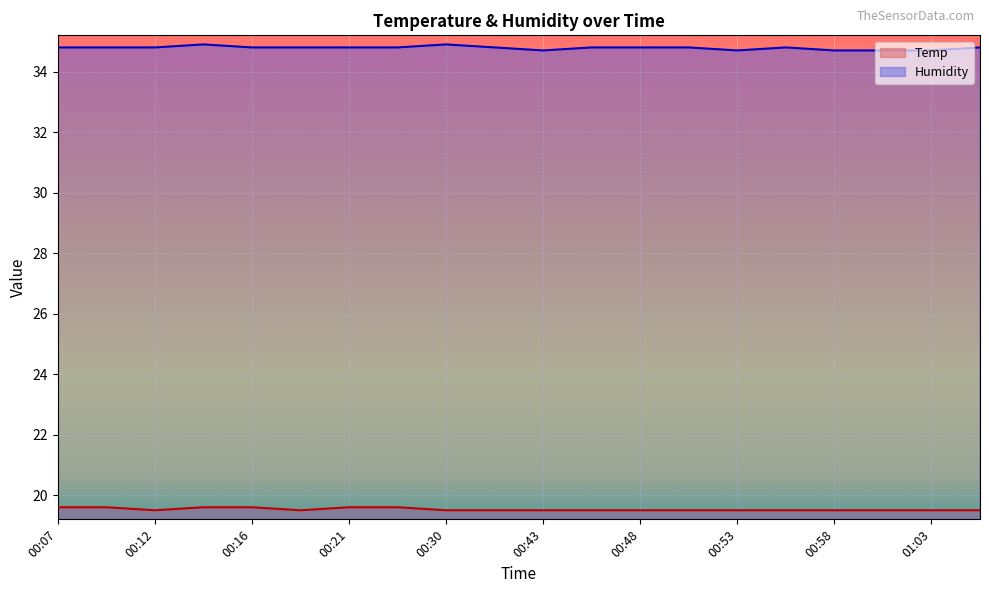

True or false: Humidity and Temp intersect in this chart.

False